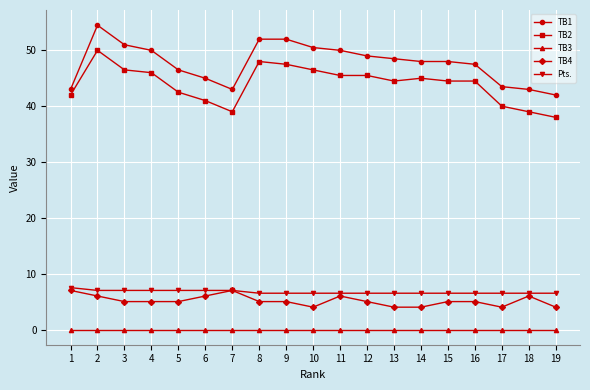

The value of TB1 at 15 is 48.0. True or false?

True